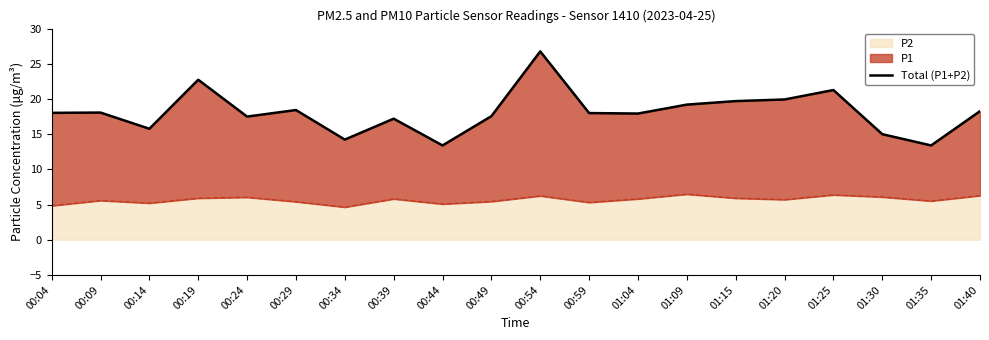

Which category has the highest value across all series?

00:54